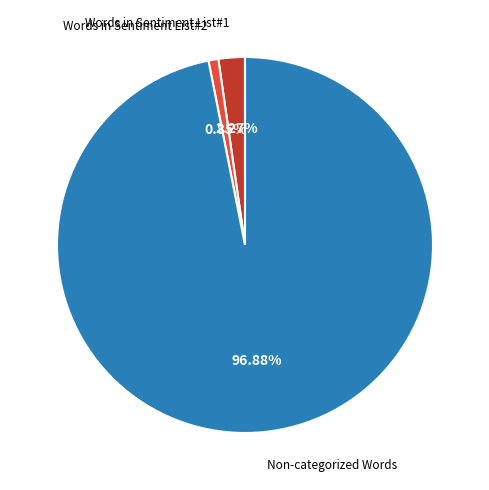

Is there a majority slice in this chart?

Yes